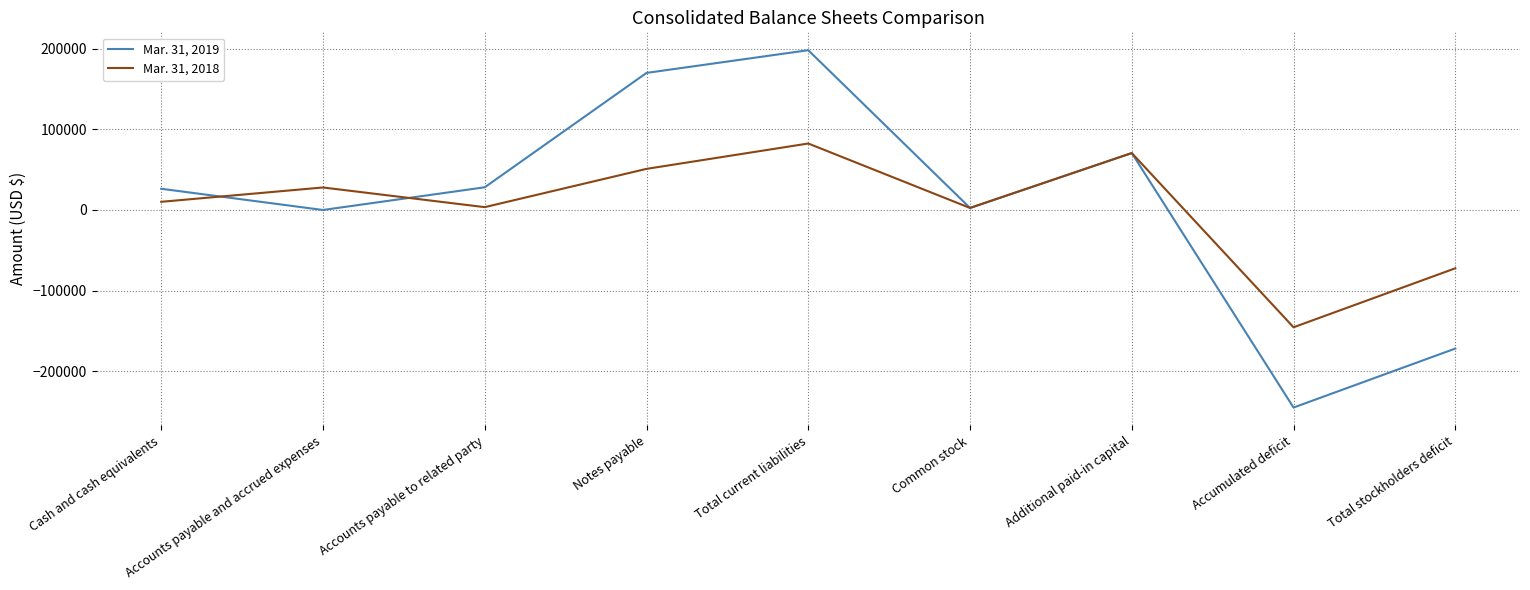

Between Total current liabilities and Total stockholders deficit, which series saw the biggest shift?

Mar. 31, 2019